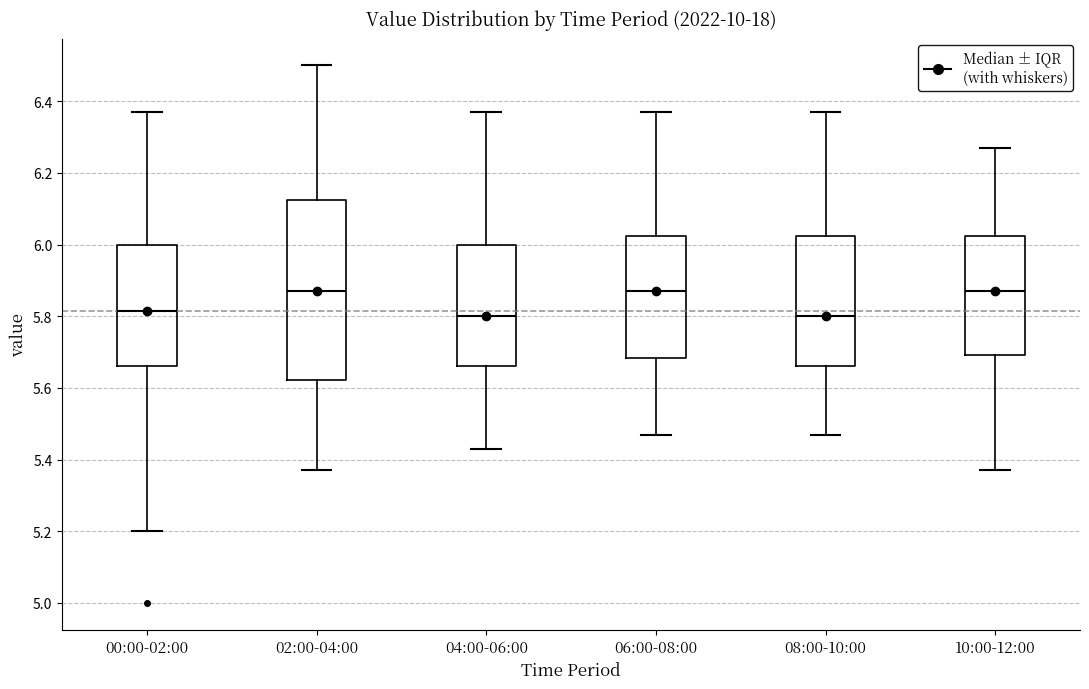

Reading left to right, read every box against the y-axis: the position of its median line, the range the box covers, and the ends of its whiskers. The values are not printed on the chart, so give them approximately, as read against the axis.

00:00-02:00: median 5.82, box 5.66 to 6.00, whiskers 5.20 to 6.38
02:00-04:00: median 5.88, box 5.62 to 6.12, whiskers 5.38 to 6.50
04:00-06:00: median 5.80, box 5.66 to 6.00, whiskers 5.44 to 6.38
06:00-08:00: median 5.88, box 5.68 to 6.02, whiskers 5.48 to 6.38
08:00-10:00: median 5.80, box 5.66 to 6.02, whiskers 5.48 to 6.38
10:00-12:00: median 5.88, box 5.70 to 6.02, whiskers 5.38 to 6.28